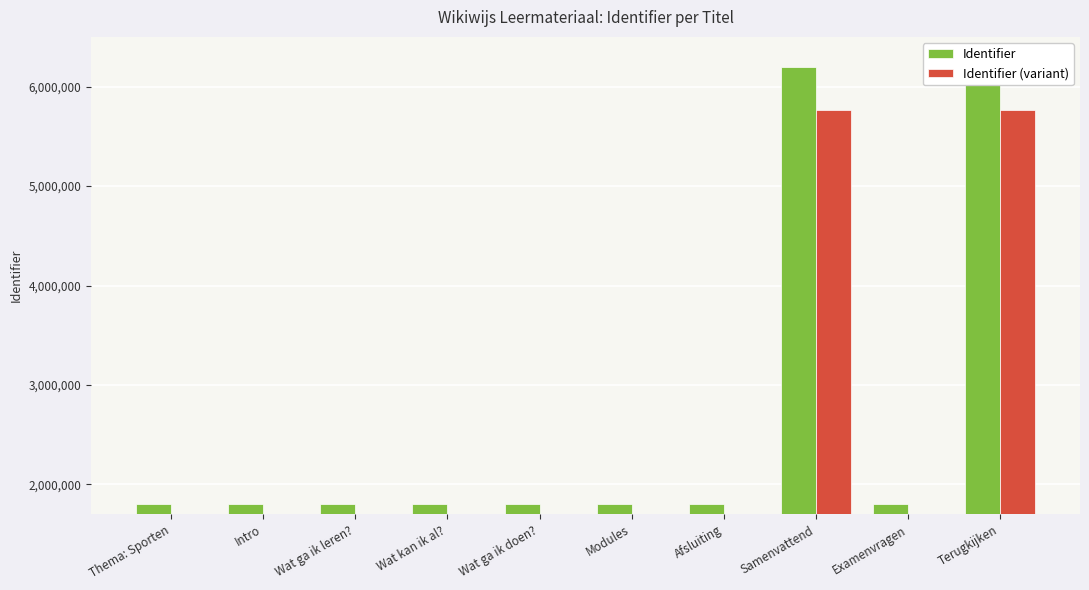

The Identifier series shows 9527415 at Samenvattend. True or false?

False